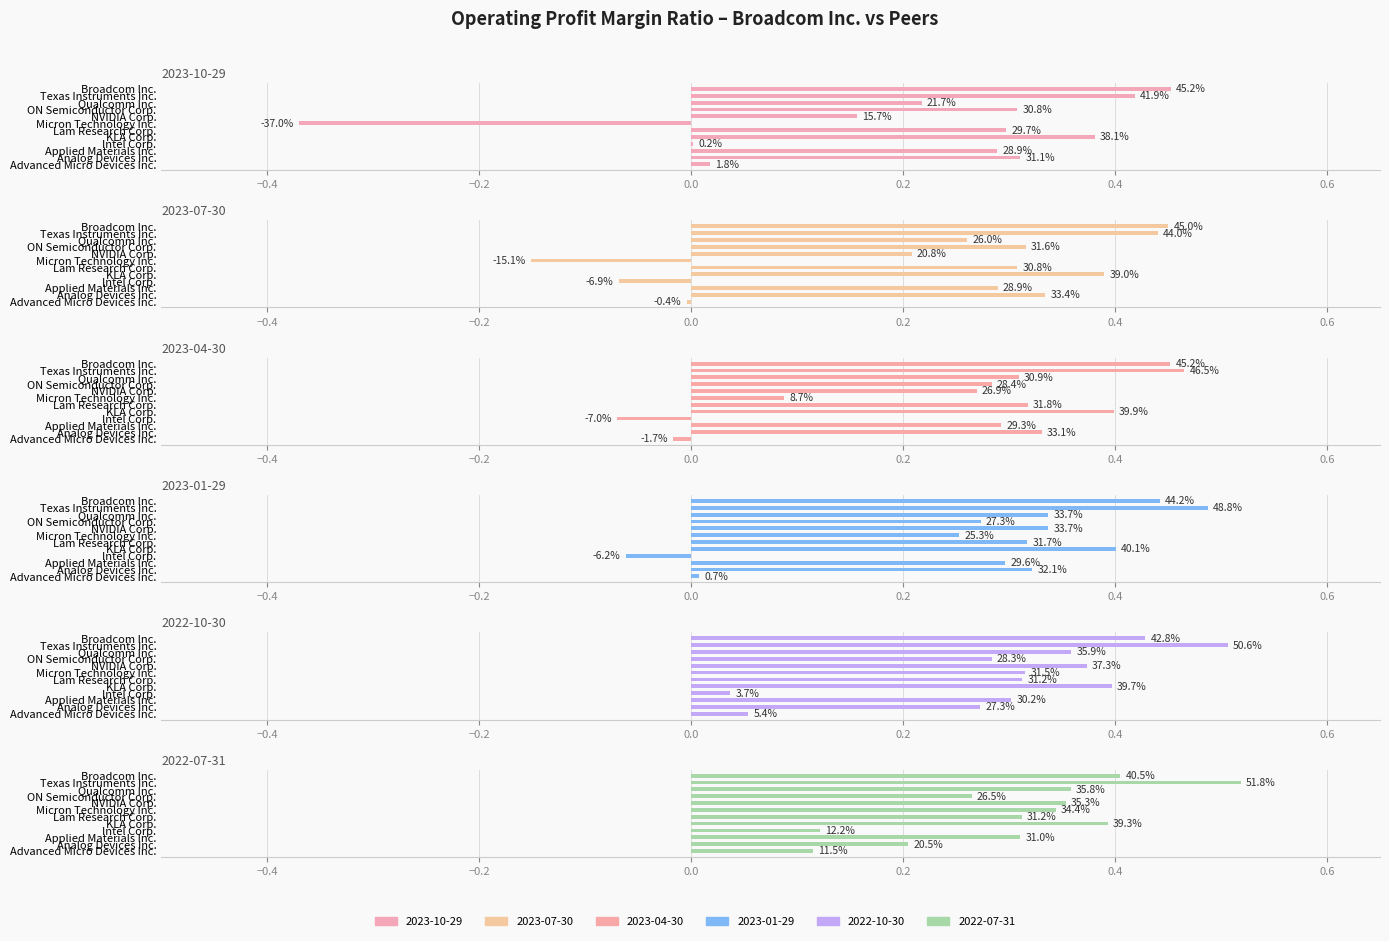

Count the number of data series in this chart.

6